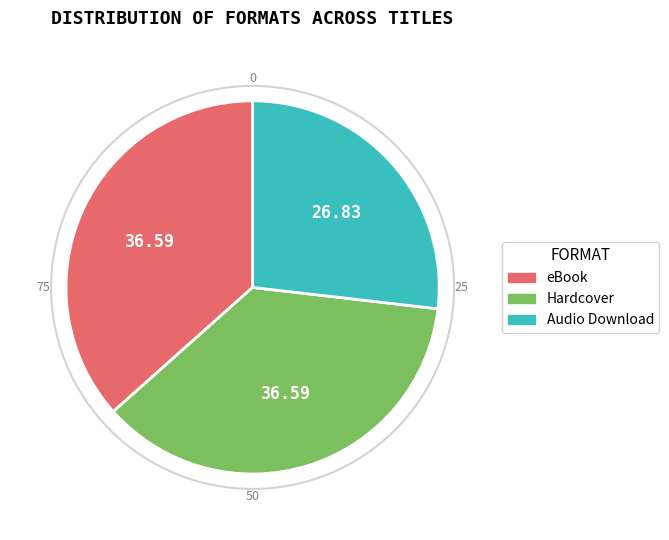

Approximately how many times larger is the value at Hardcover compared to Audio Download?

1.4